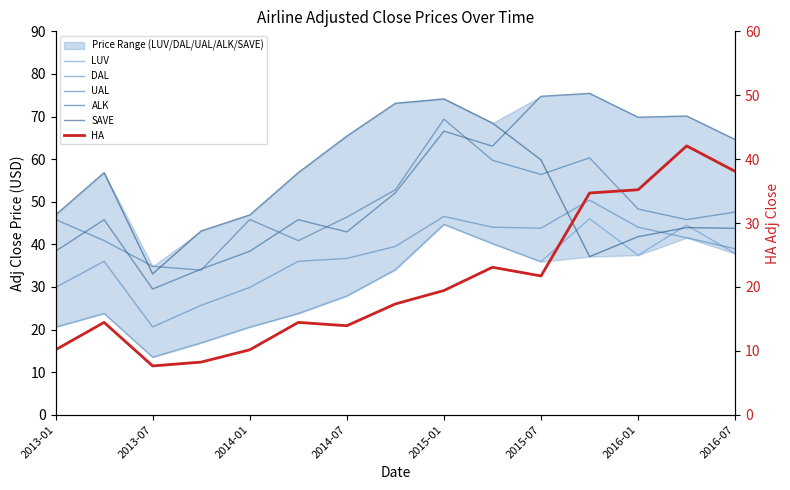

How many lines are shown in the chart?

6